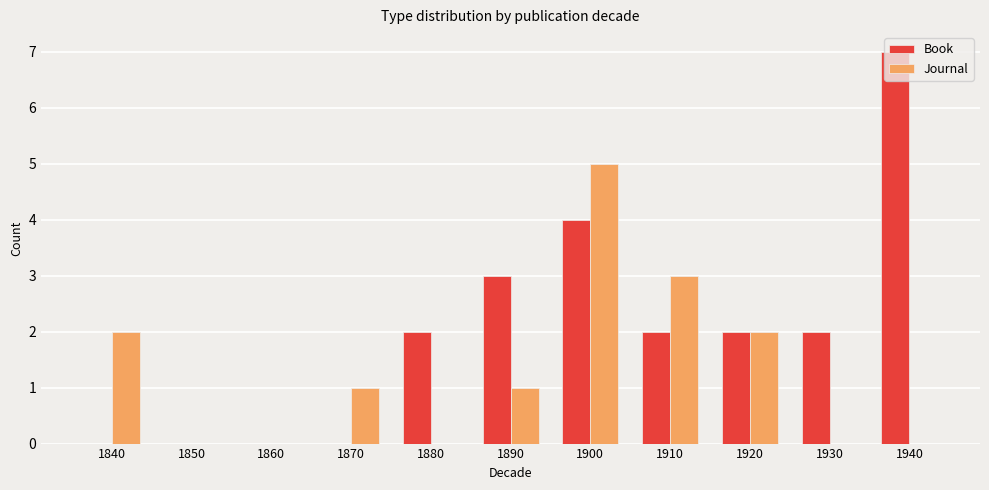

At which label does Book reach its peak?

1940